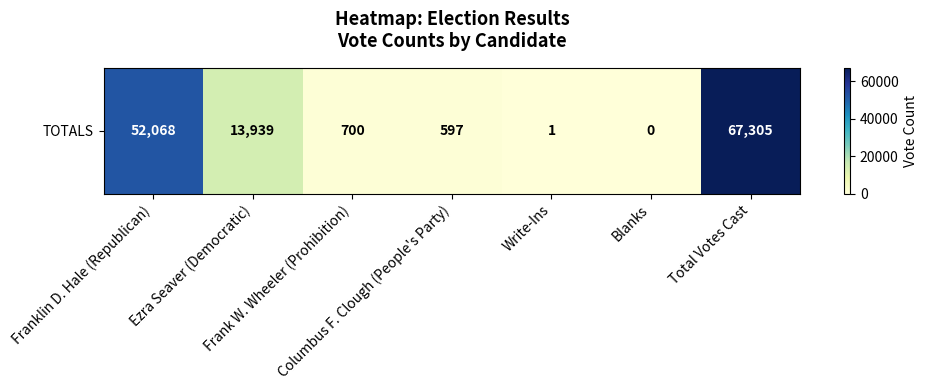

How many values exceed 700?

3